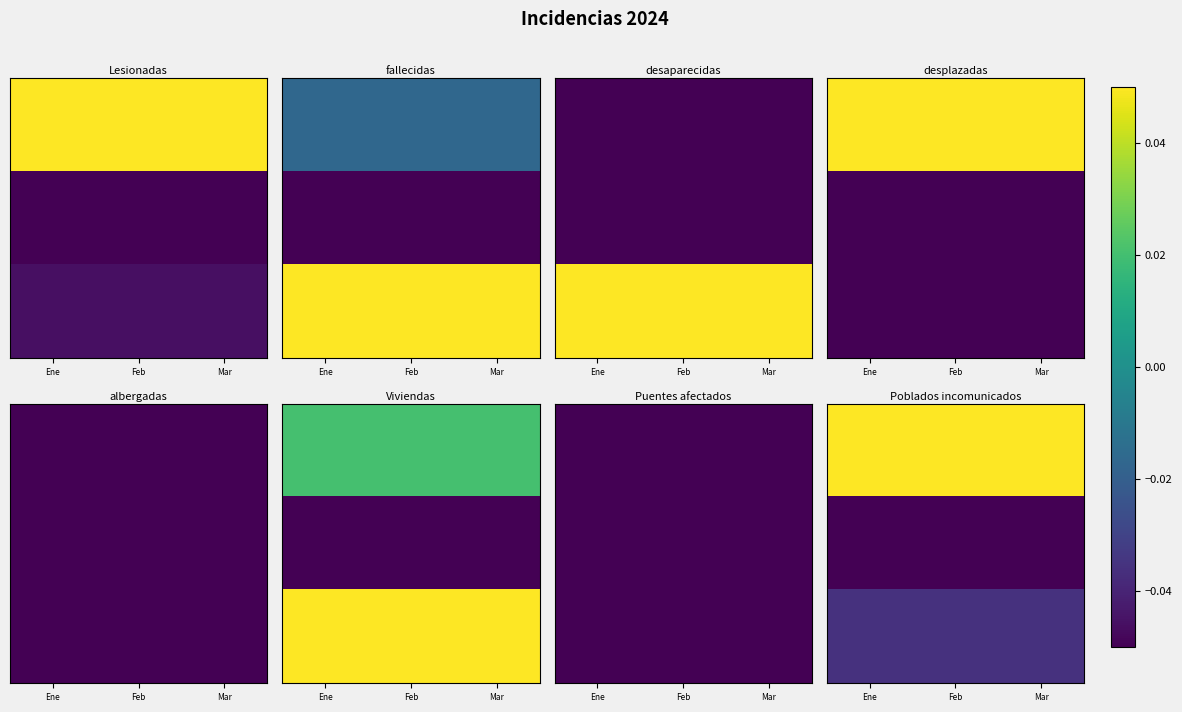

Which label corresponds to the smallest value in the chart?

Ene